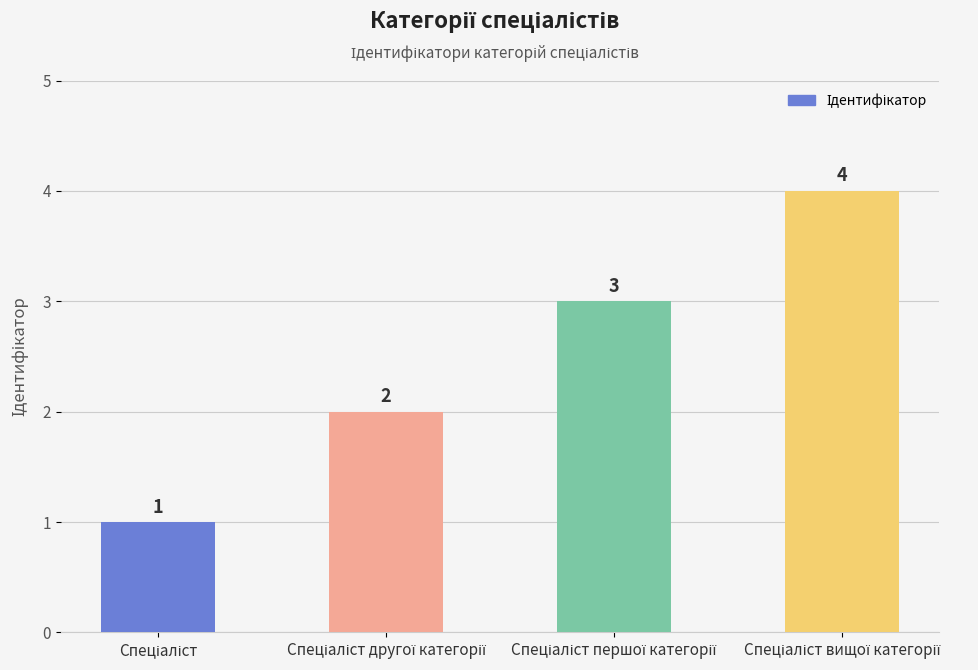

Reading right to left, list all the values displayed in this chart.

4	3	2	1